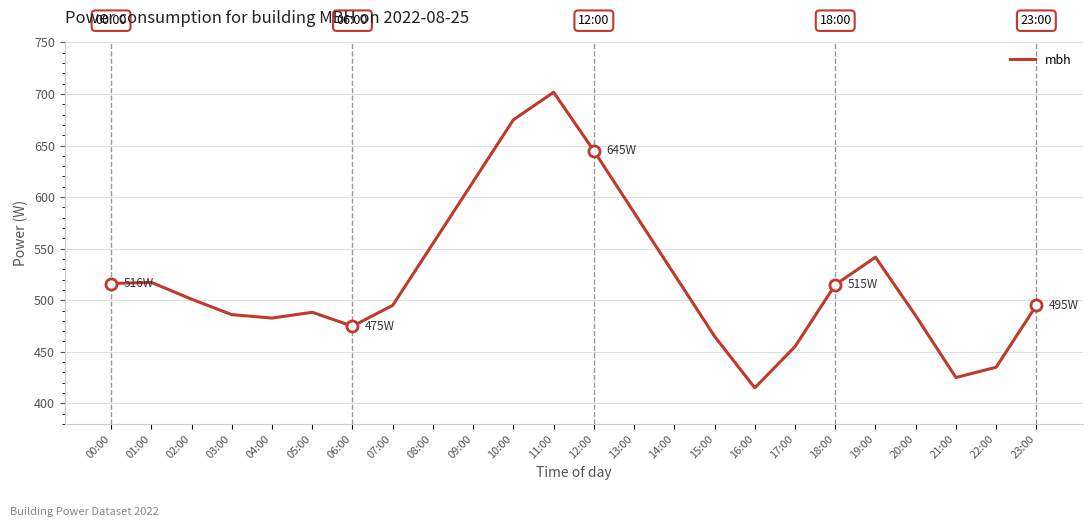

Which label corresponds to the largest value in the chart?

11:00